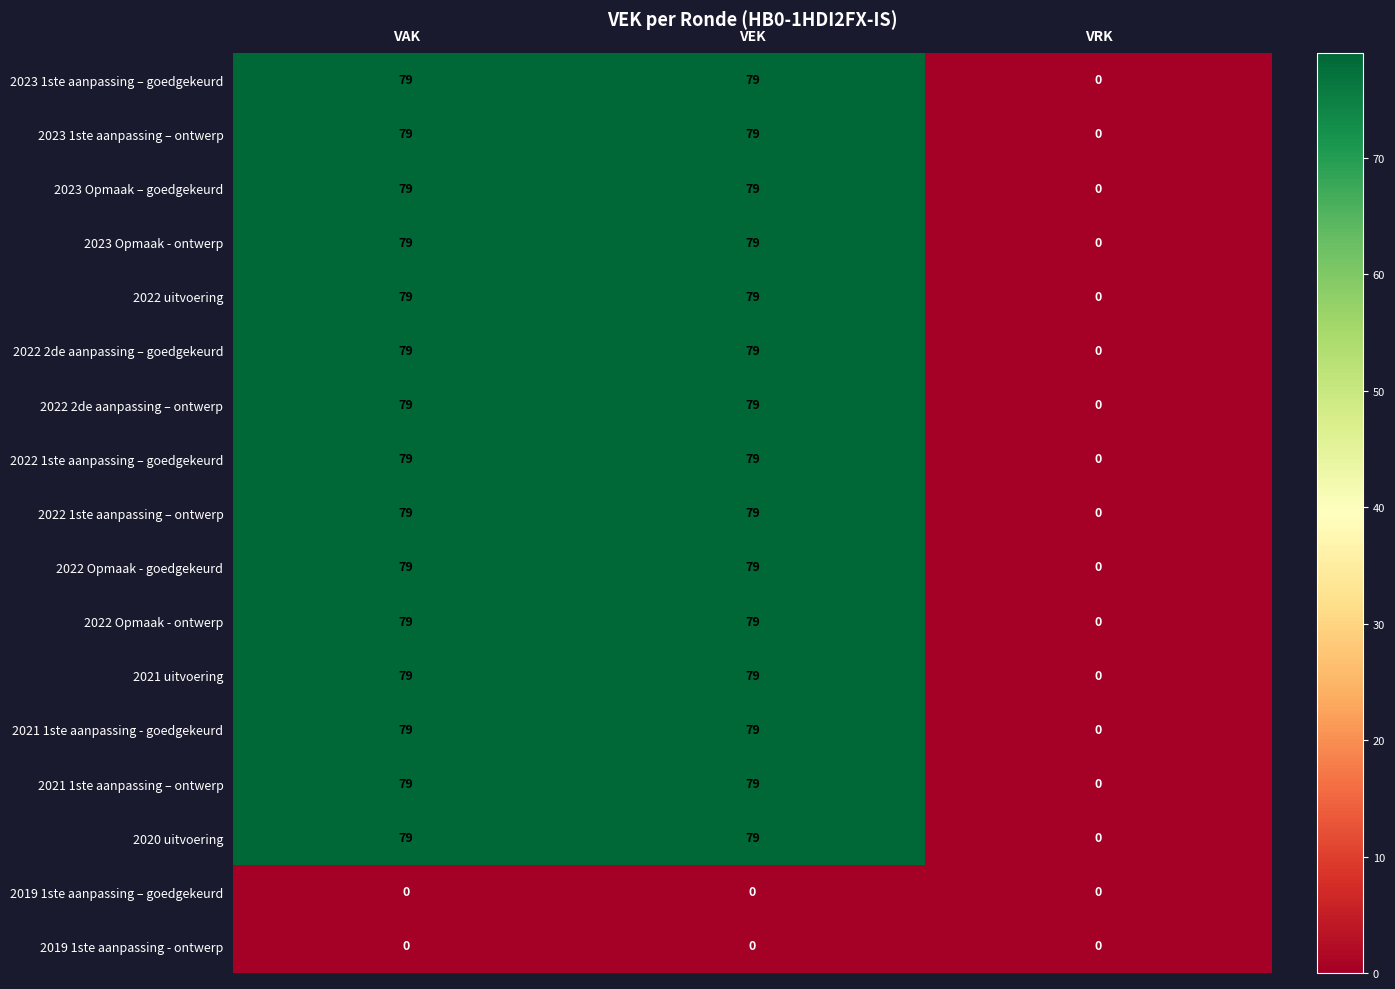

How many categories are shown in the chart?

3